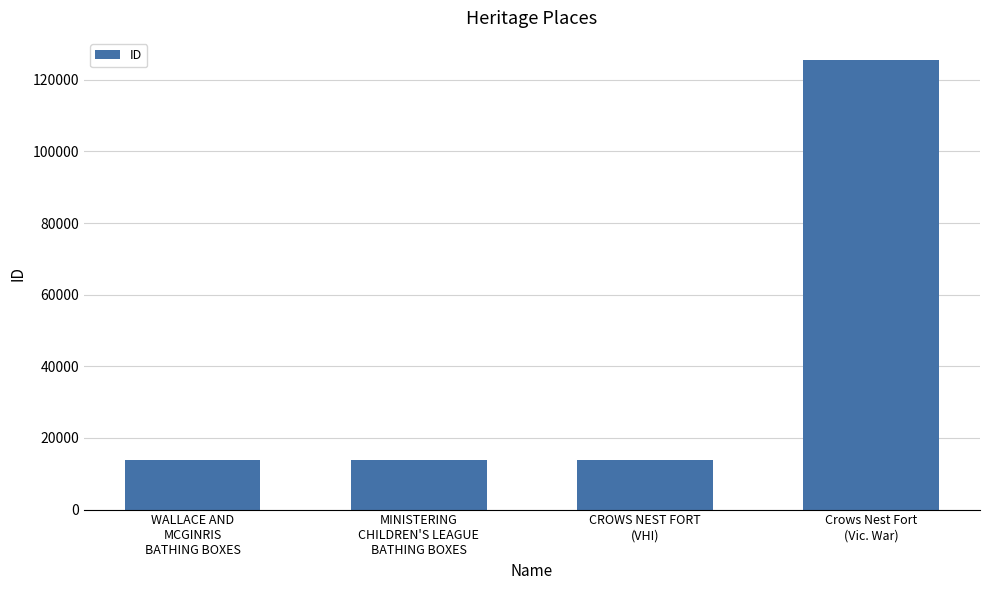

What is the difference between the values at MINISTERING
CHILDREN'S LEAGUE
BATHING BOXES and WALLACE AND
MCGINRIS
BATHING BOXES?

1